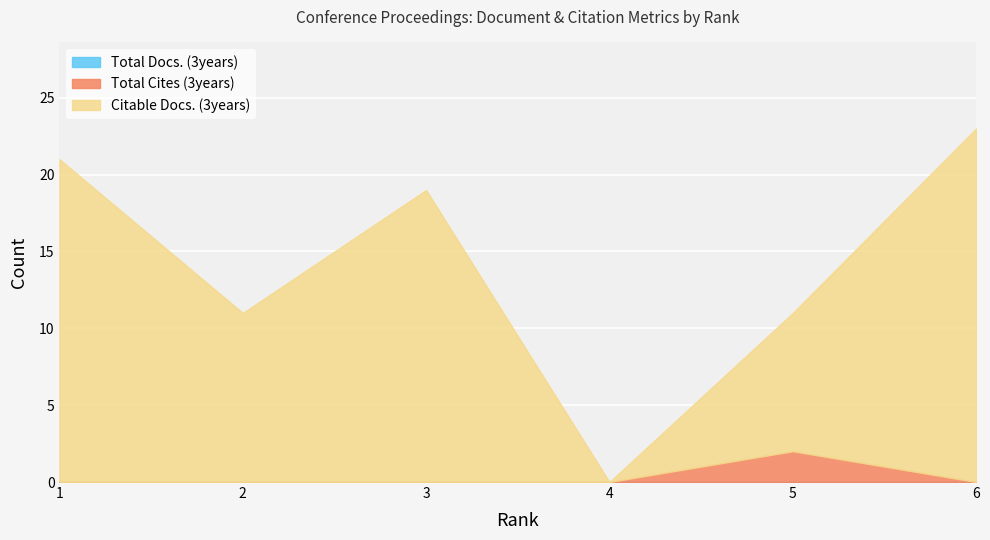

True or false: Total Cites (3years) and Citable Docs. (3years) intersect in this chart.

False